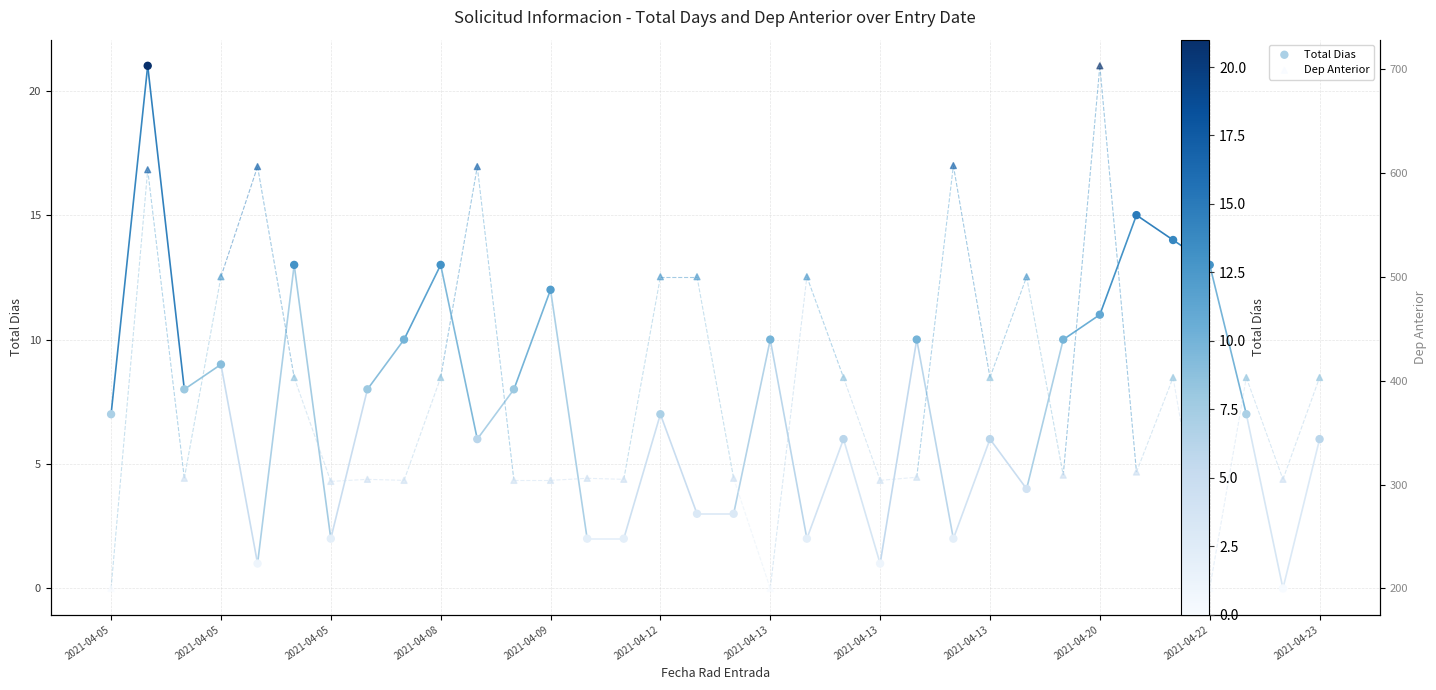

Which series has the widest spread of Y values?

Dep Anterior